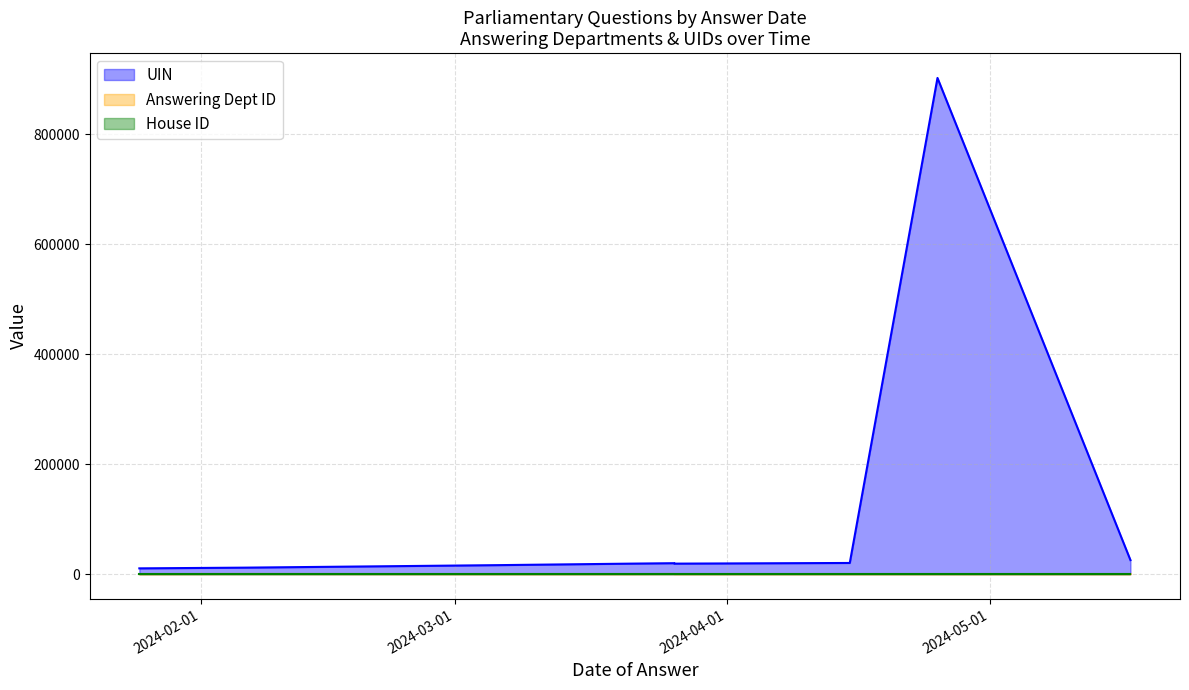

Which series changed the most between 2024-03-21 and 2024-03-26?

UIN